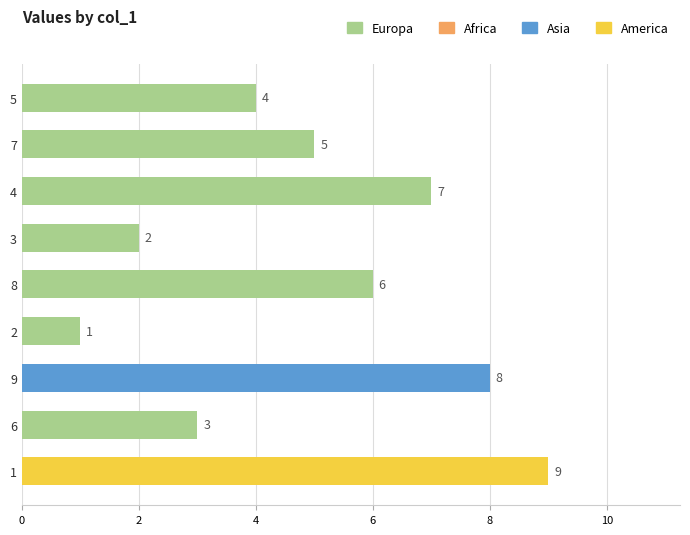

What is the change in value from 7 to 2?

-4